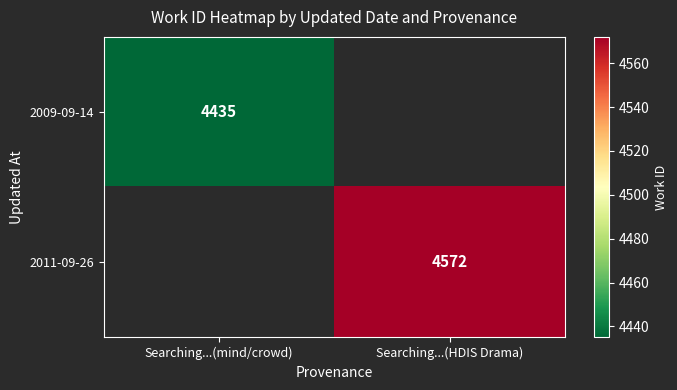

True or false: 2009-09-14 has a value of 1748 at Searching...(mind/crowd).

False